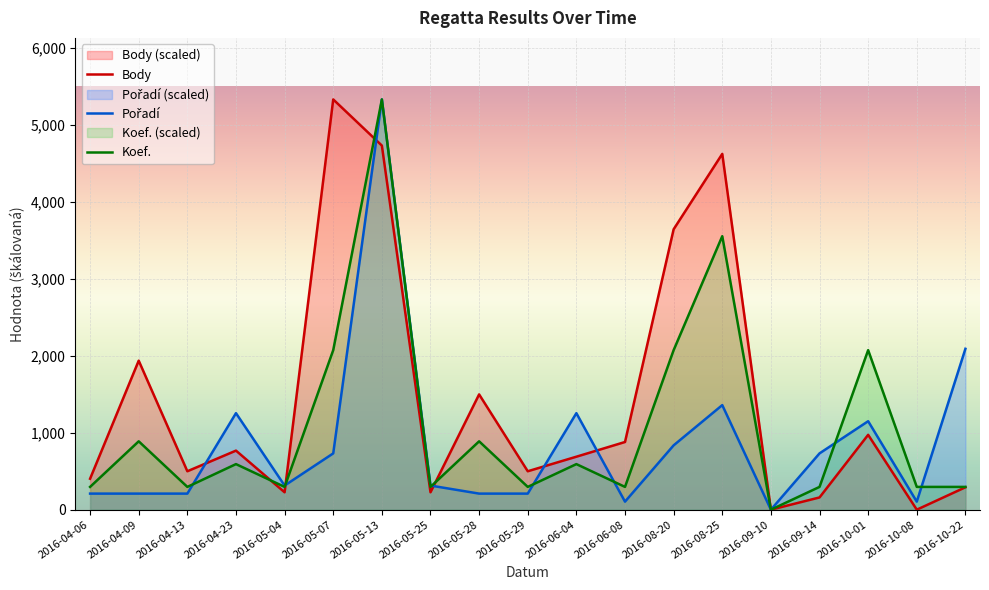

At 2016-05-25, list the series in order from smallest to largest.

Body, Koef., Pořadí